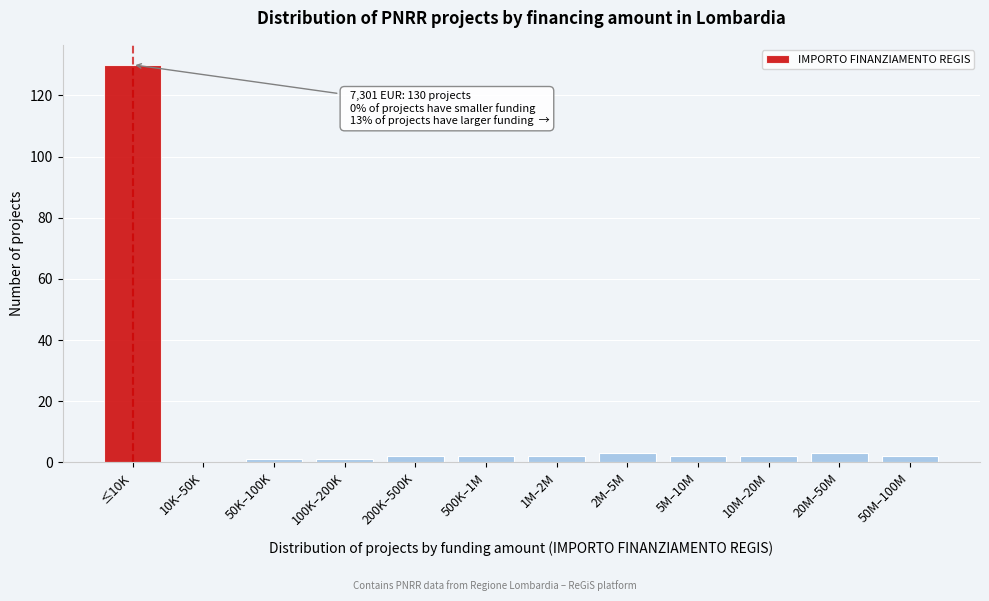

Reading left to right, extract all data points from this chart.

≤10K=130	10K–50K=0	50K–100K=1	100K–200K=1	200K–500K=2	500K–1M=2	1M–2M=2	2M–5M=3	5M–10M=2	10M–20M=2	20M–50M=3	50M–100M=2